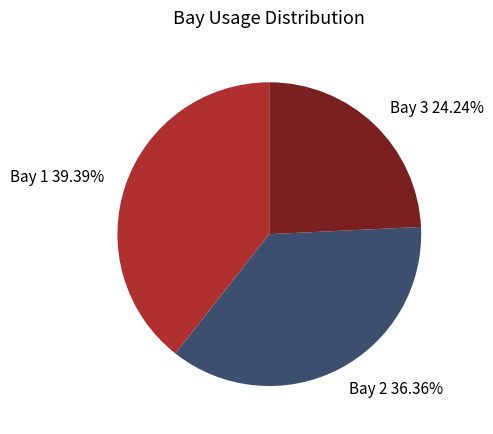

What is the smallest slice in the pie chart?

Bay 3